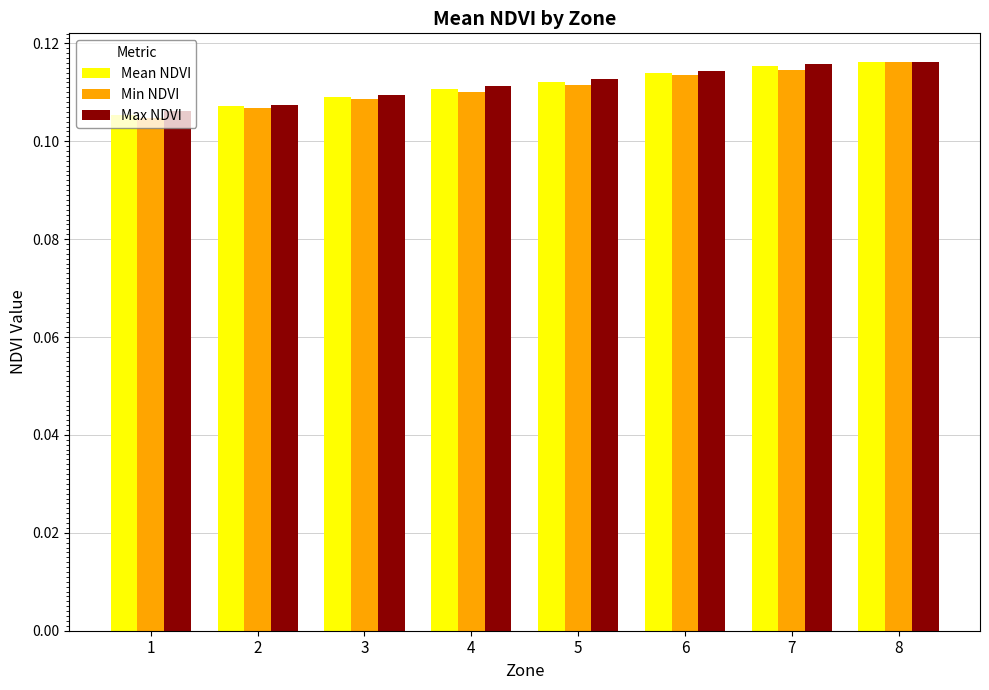

Which series changed the most between 2 and 5?

Max NDVI